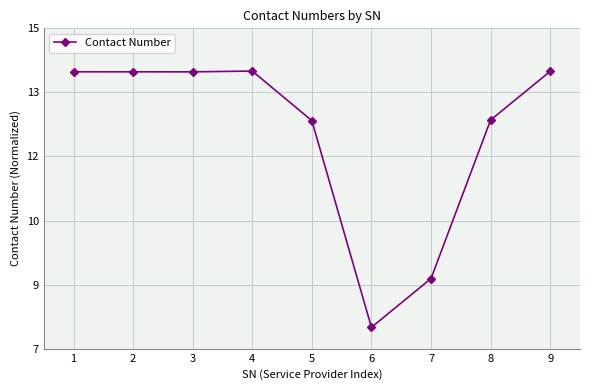

Does the chart have visible grid lines?

Yes